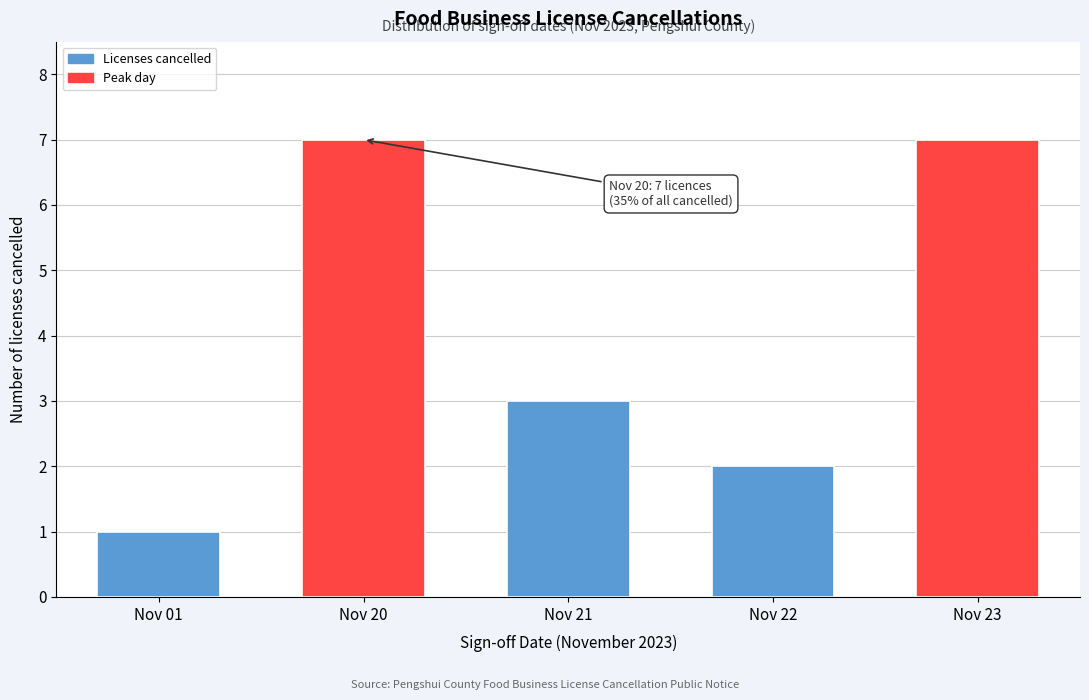

Reading left to right, transcribe all the data shown in this chart.

1	7	3	2	7